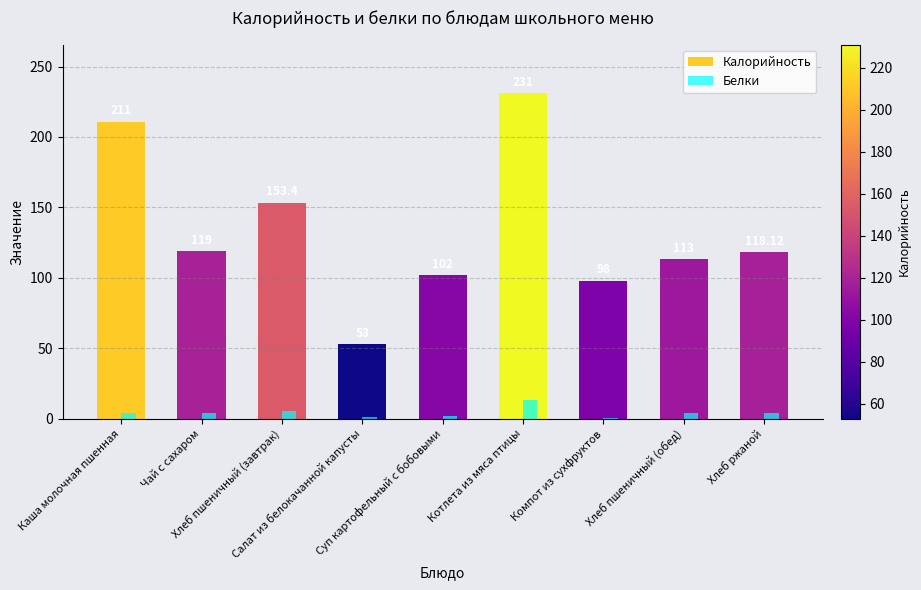

What are all the series names shown in the legend?

Калорийность, Белки